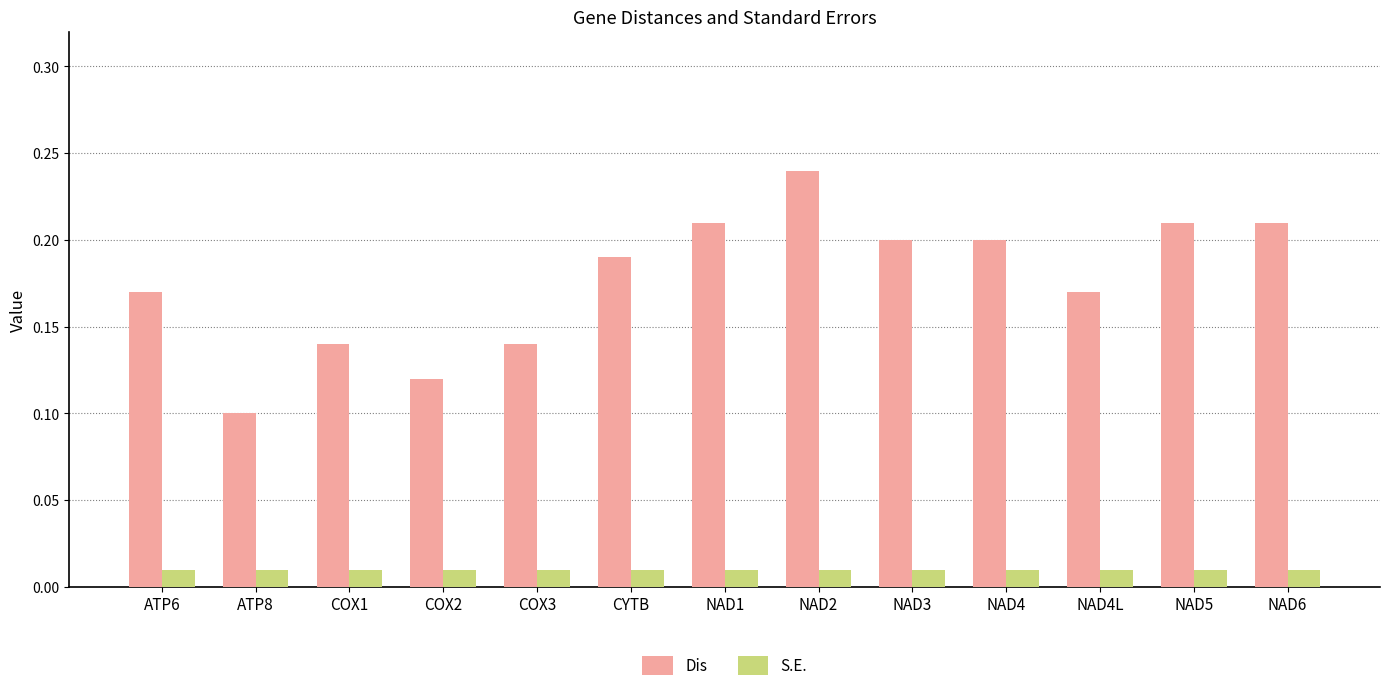

Where is Dis nearest to the value 0?

ATP8